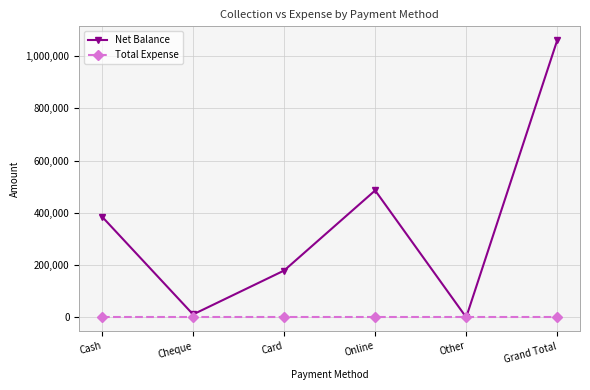

What is the difference between the maximum and second lowest values in the Net Balance series?

1049832